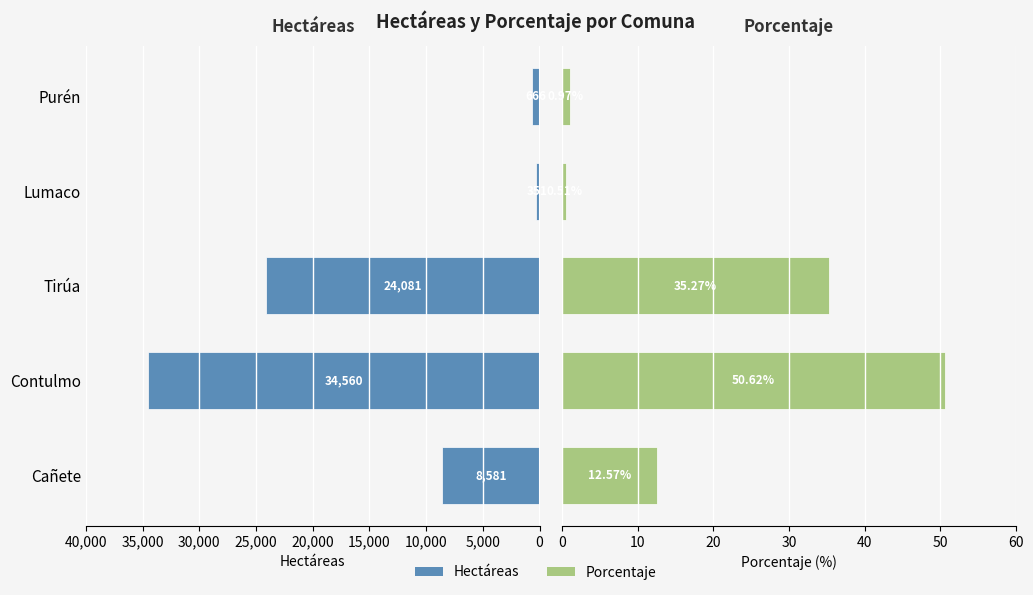

Reading left to right, transcribe all the data shown in this chart.

Hectáreas: -8580.6	-34560.3	-24080.9	-351.0	-665.9
Porcentaje: 12.6	50.6	35.3	0.5	1.0